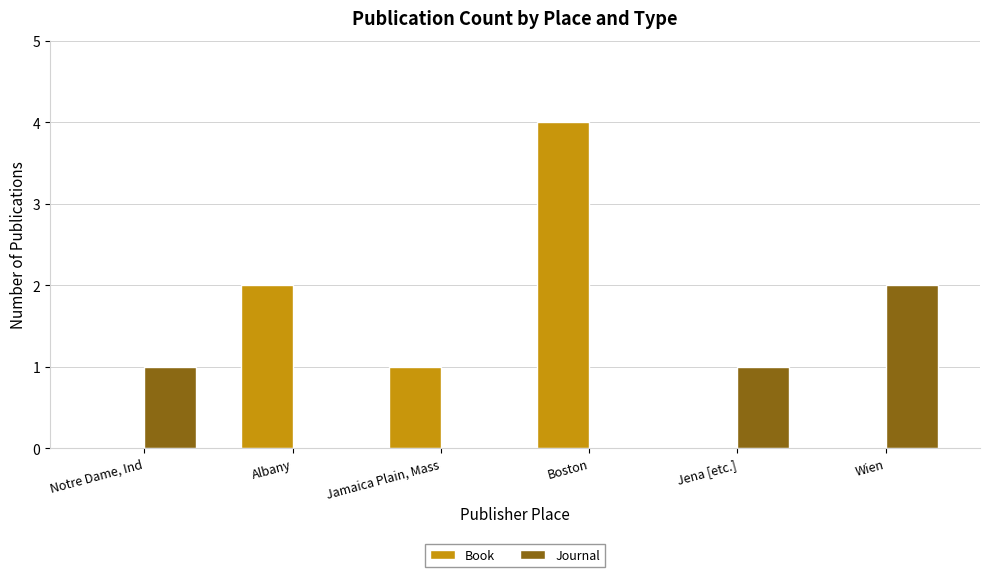

What are all the series names shown in the legend?

Book, Journal